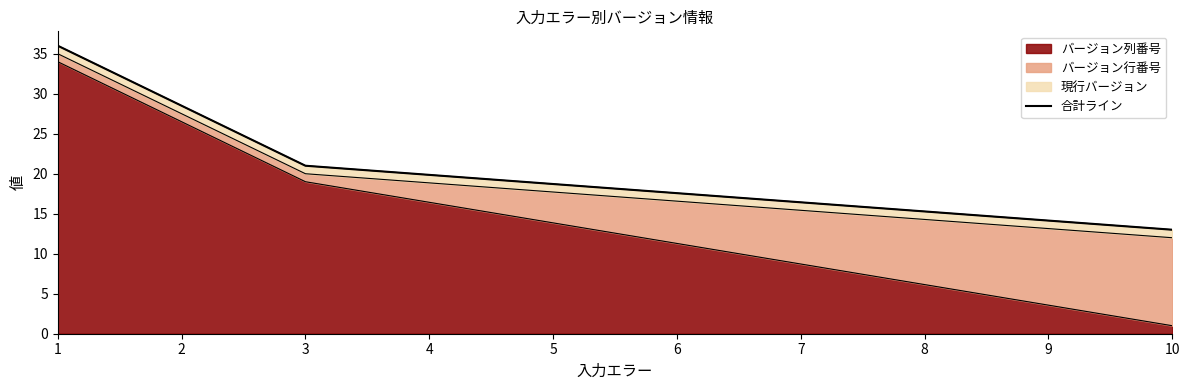

The value at 1 is 19. True or false?

False